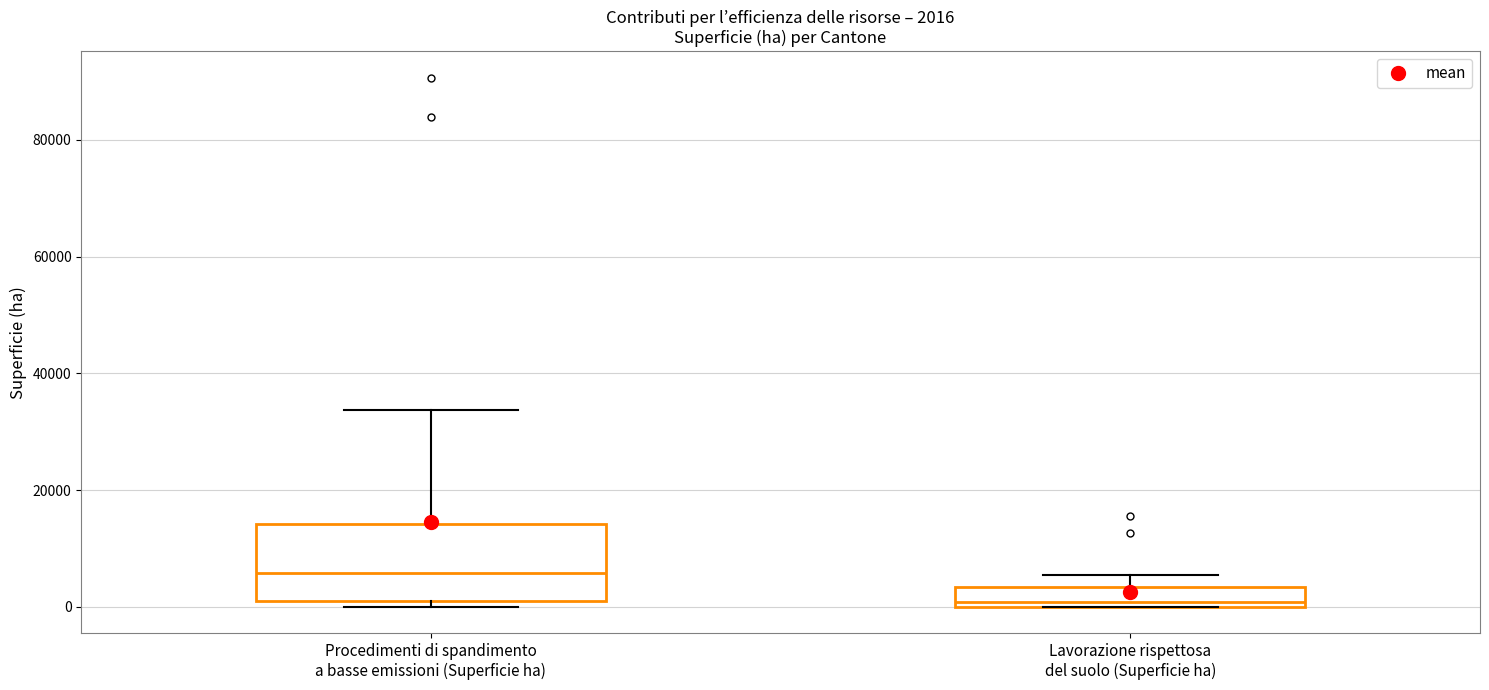

Which box has the lowest median line?

Lavorazione rispettosa del suolo (Superficie ha)